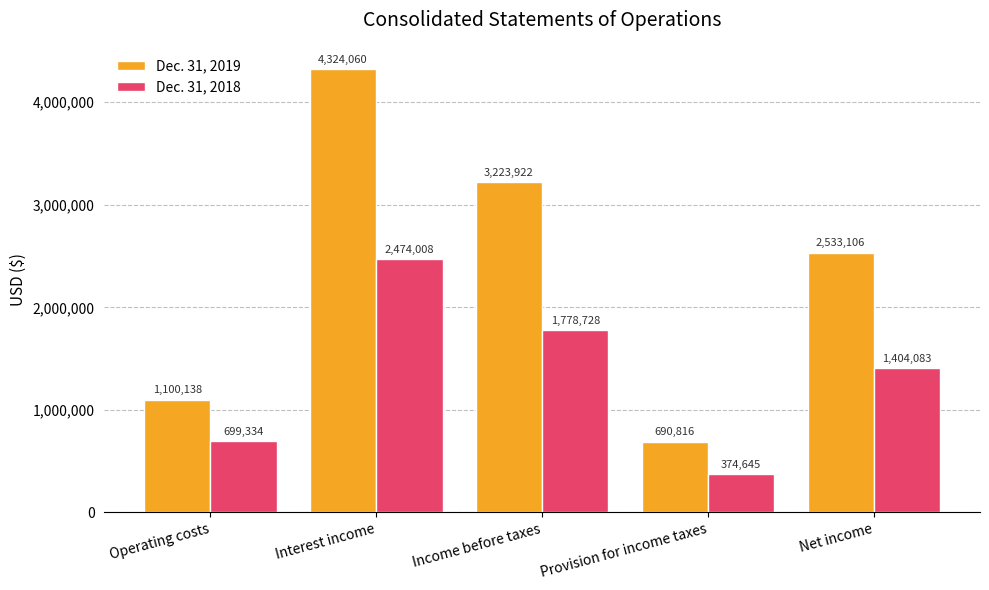

What is the highest value of the Dec. 31, 2019 series?

4324060